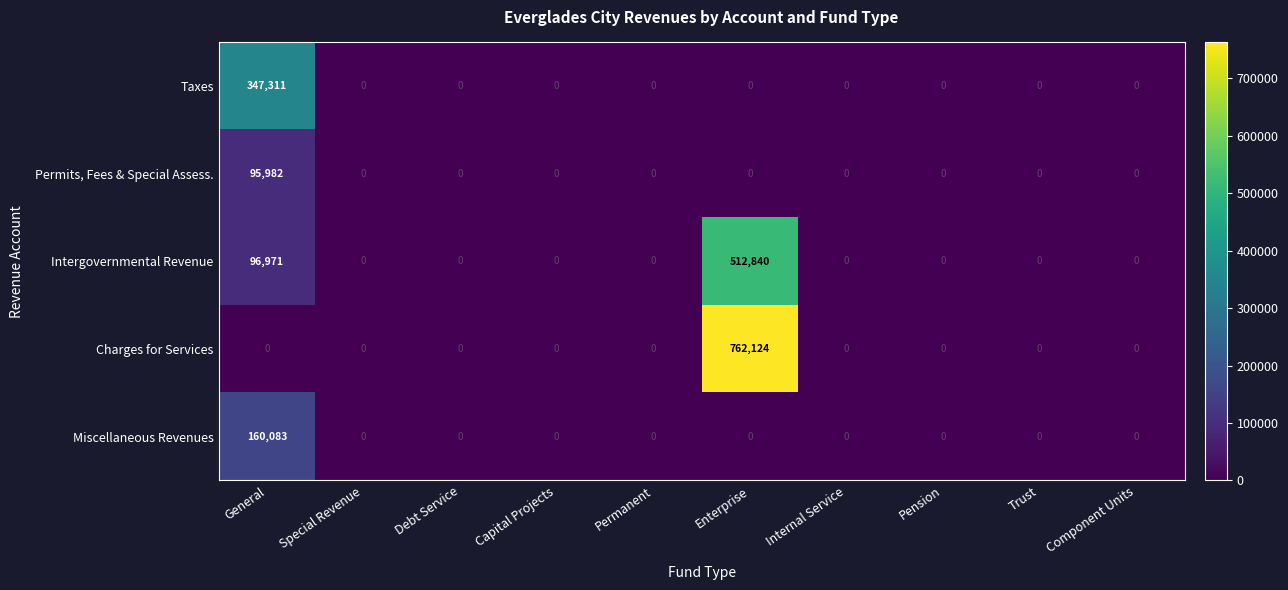

How many distinct data groups are displayed?

5